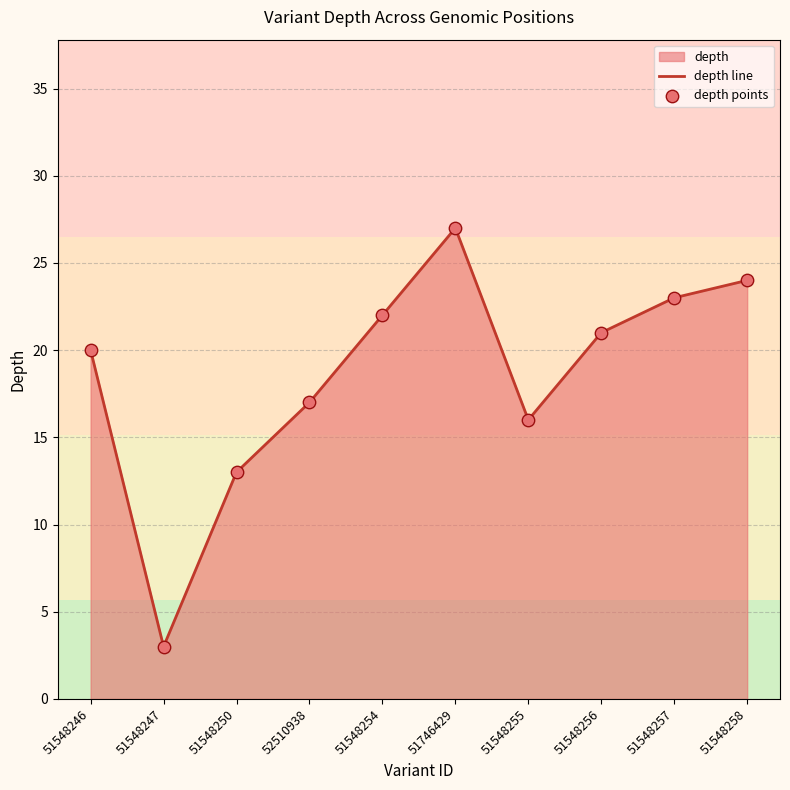

What is the difference between the values at 51548255 and 51746429?

11